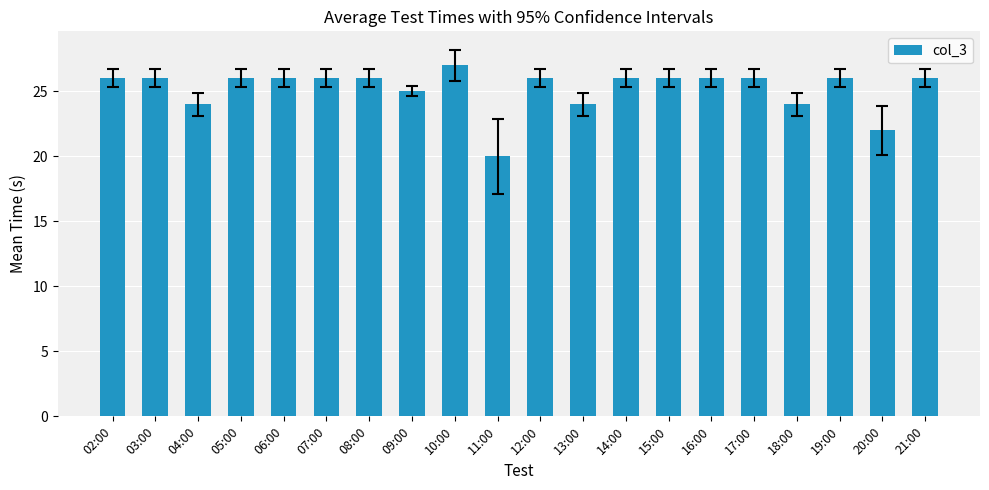

What is the sum of all values?

504